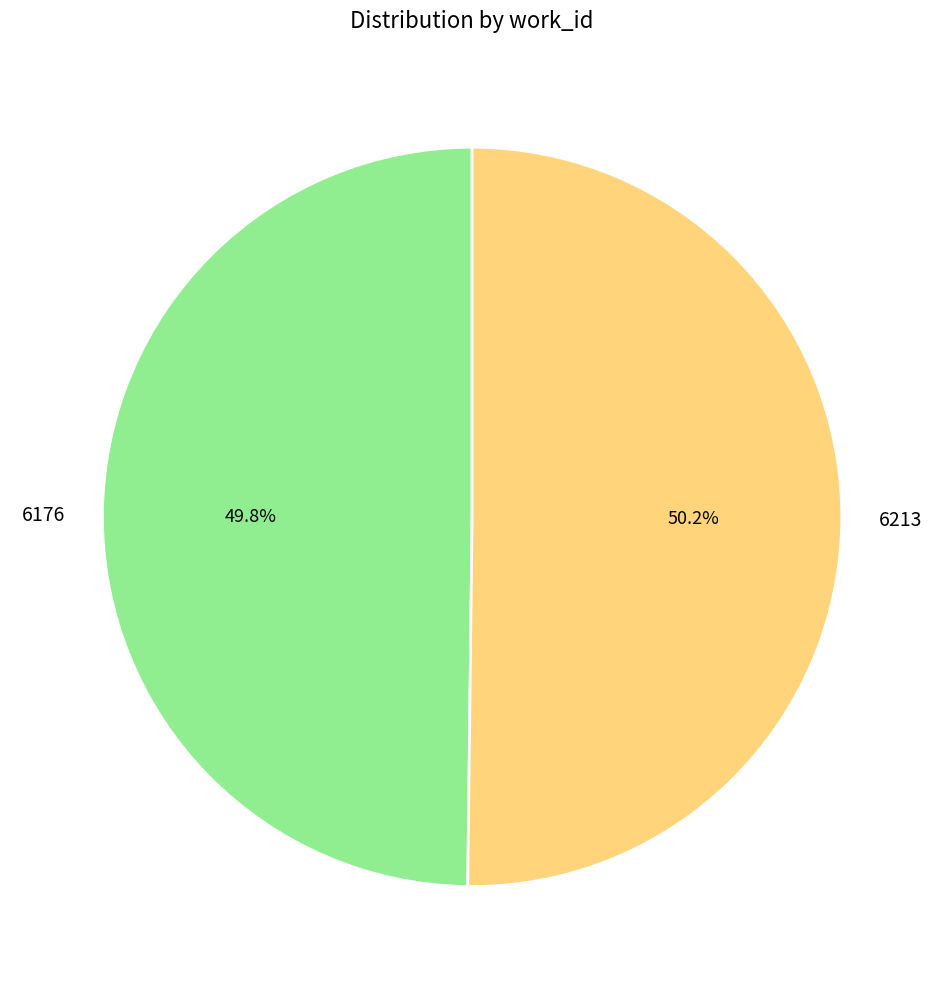

How much of the chart is everything except 6176?

50.2%